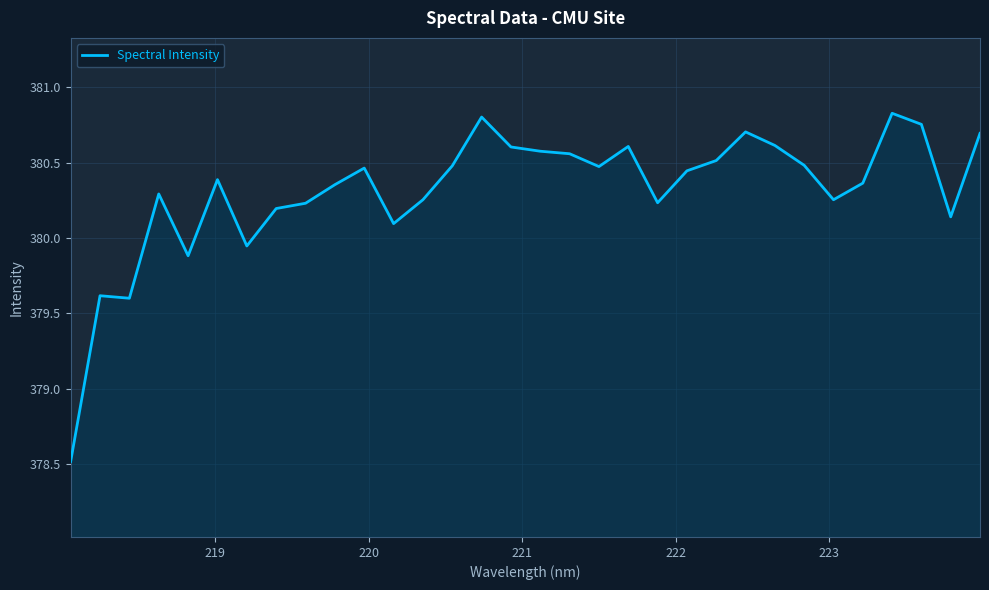

What is the smallest value displayed?

378.5